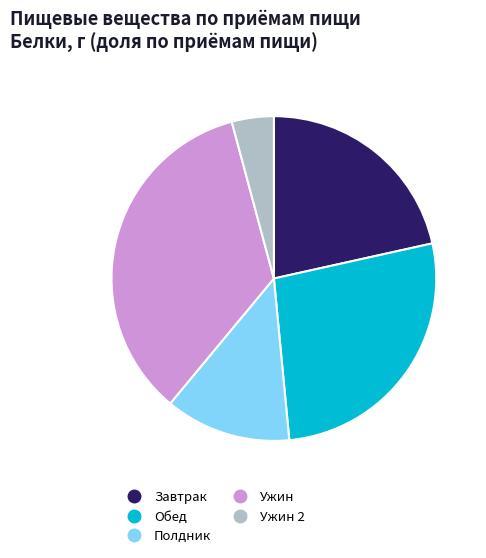

Is there any slice that represents more than half of the pie?

No